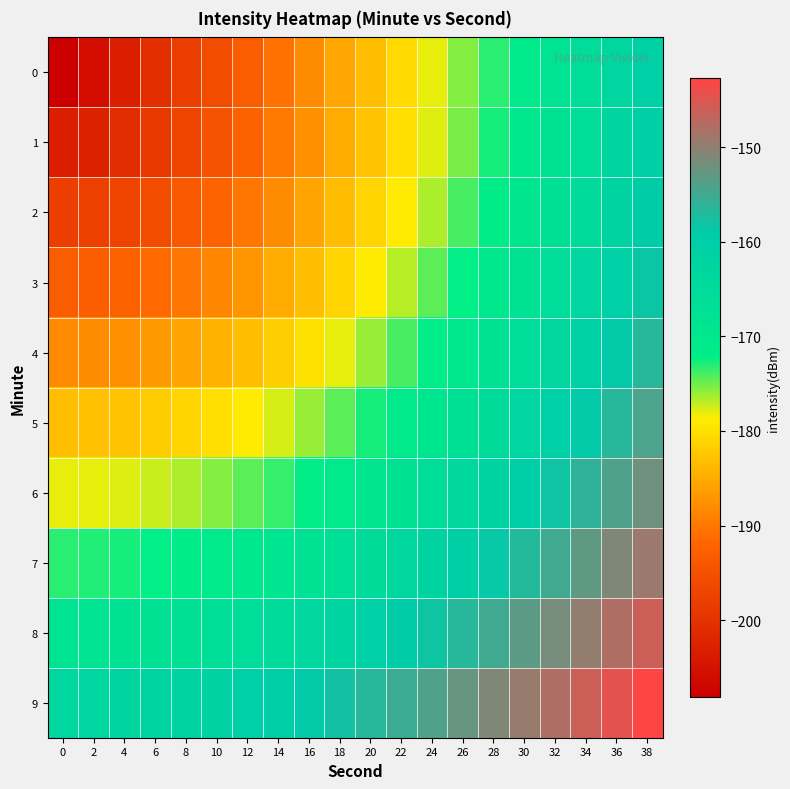

At which category is the sum across all series the highest?

38